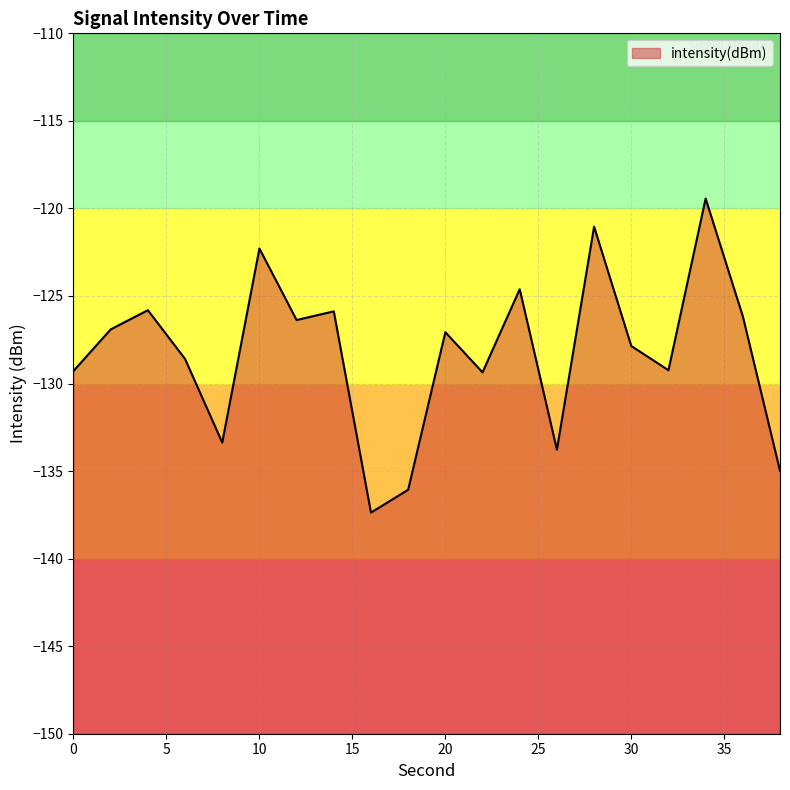

How many points are higher than both their immediate neighbors (excluding endpoints)?

7